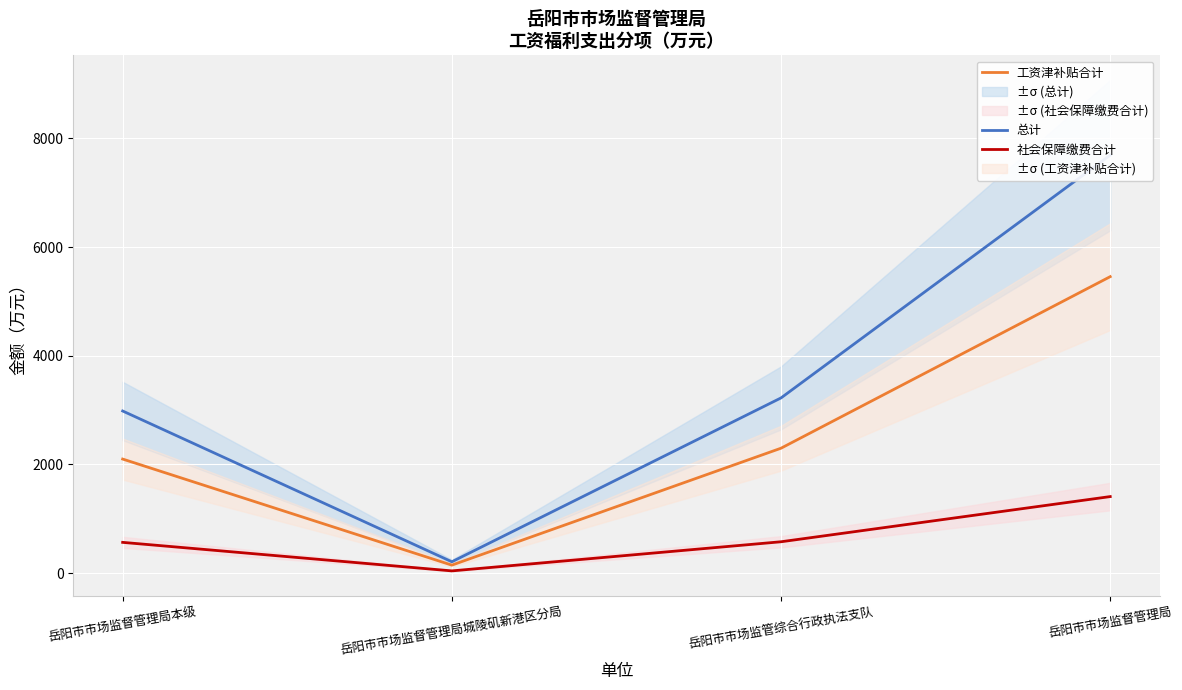

At 岳阳市市场监督管理局城陵矶新港区分局, list the series in order from smallest to largest.

社会保障缴费合计, 工资津补贴合计, 总计